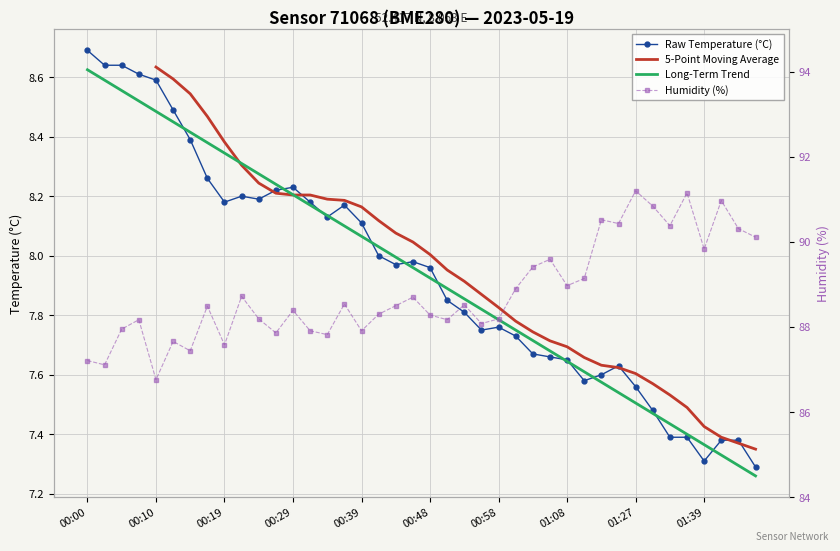

The value of humidity at 00:53 is 88.5. True or false?

True